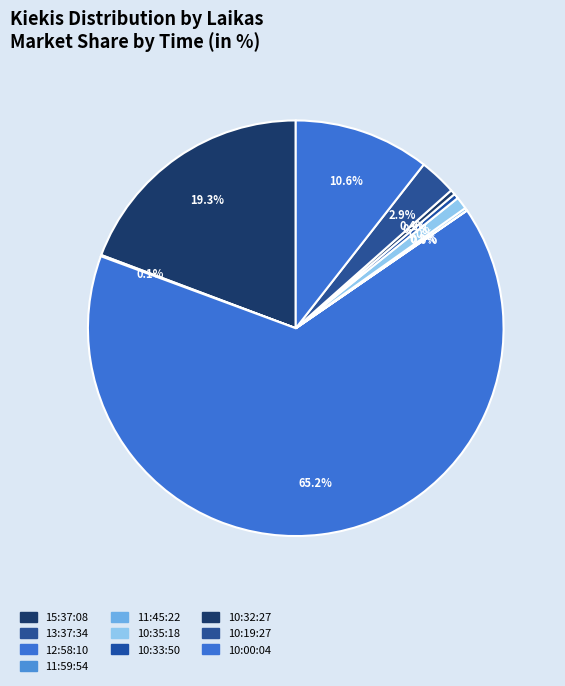

Which slice is the smallest?

11:59:54